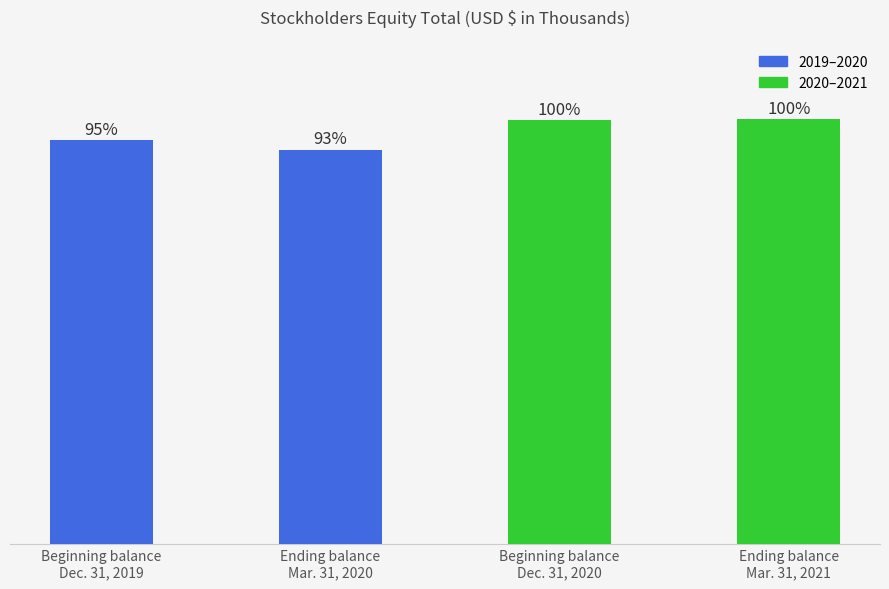

Rank the categories by value from highest to lowest.

Ending balance
Mar. 31, 2021, Beginning balance
Dec. 31, 2020, Beginning balance
Dec. 31, 2019, Ending balance
Mar. 31, 2020